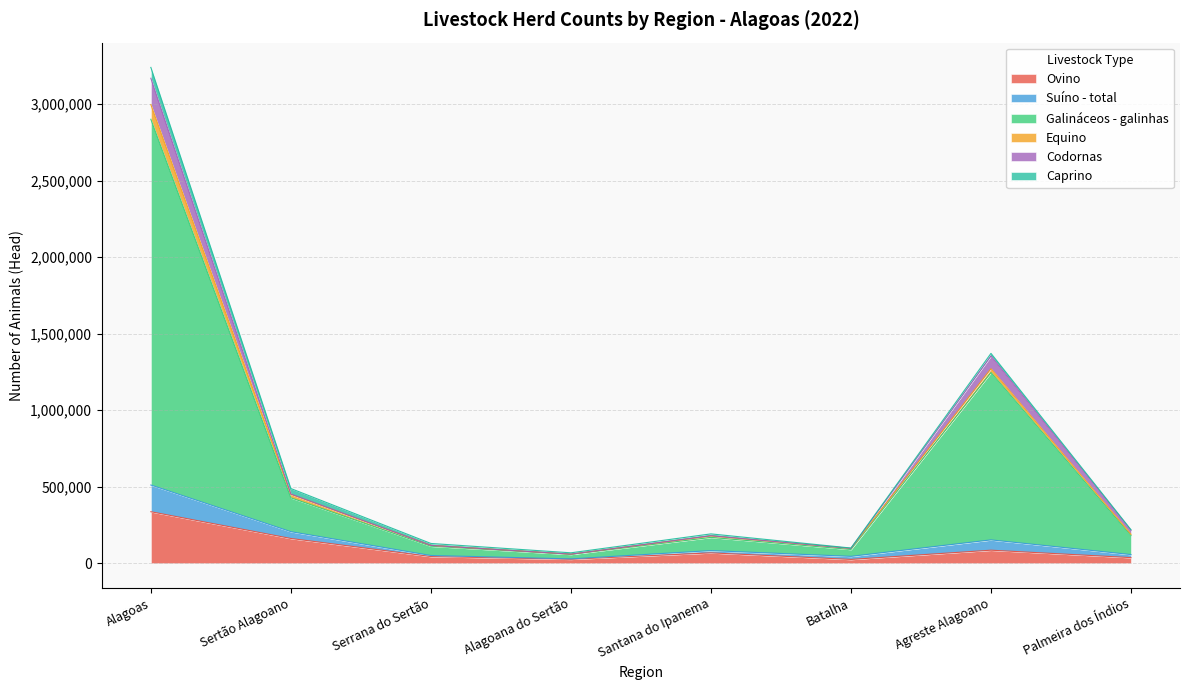

Where does the Codornas series first go above 180202?

Alagoas